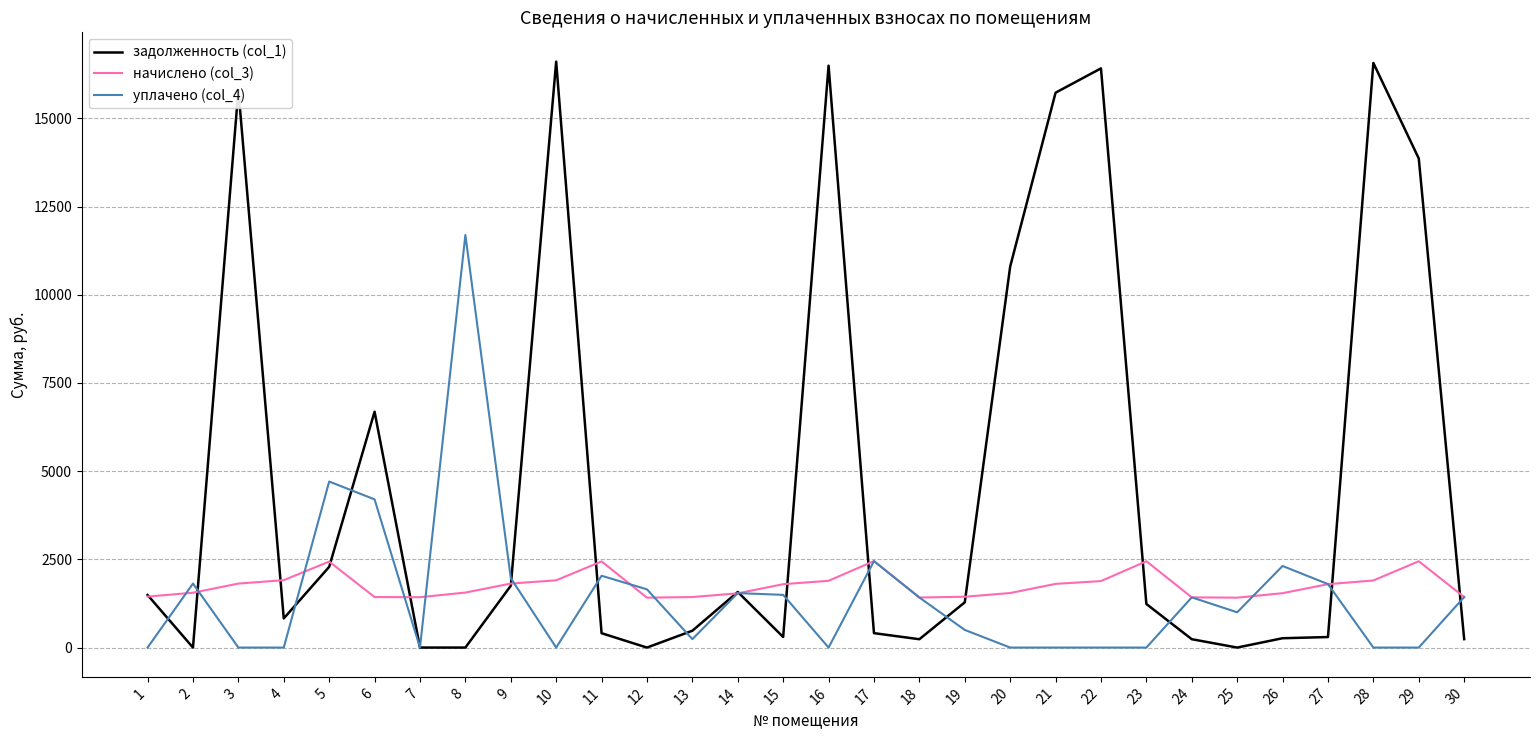

What is the greatest value displayed?

16607.6